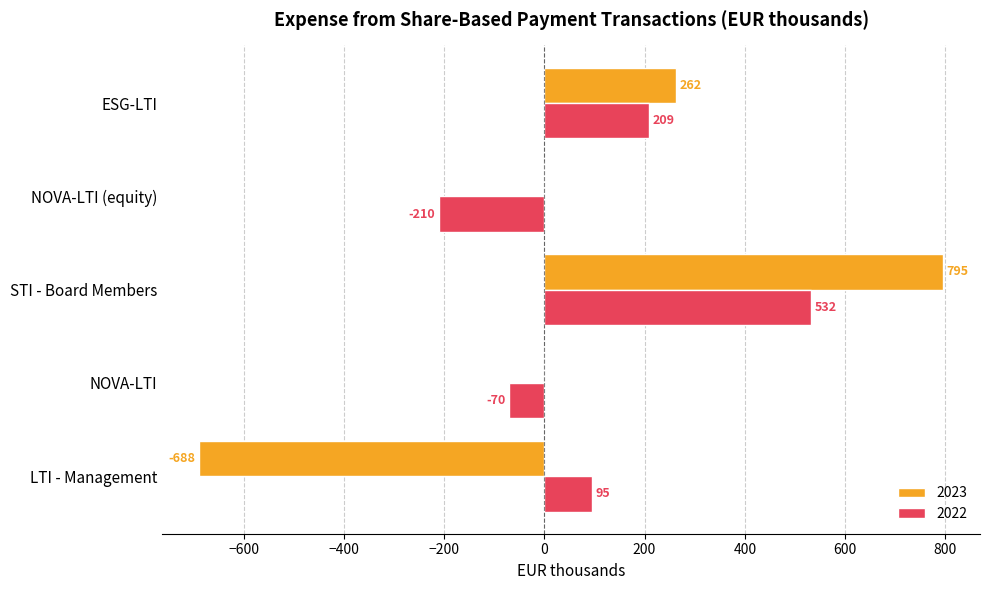

What is the sum of the 2022 values at LTI - Management and ESG-LTI?

304